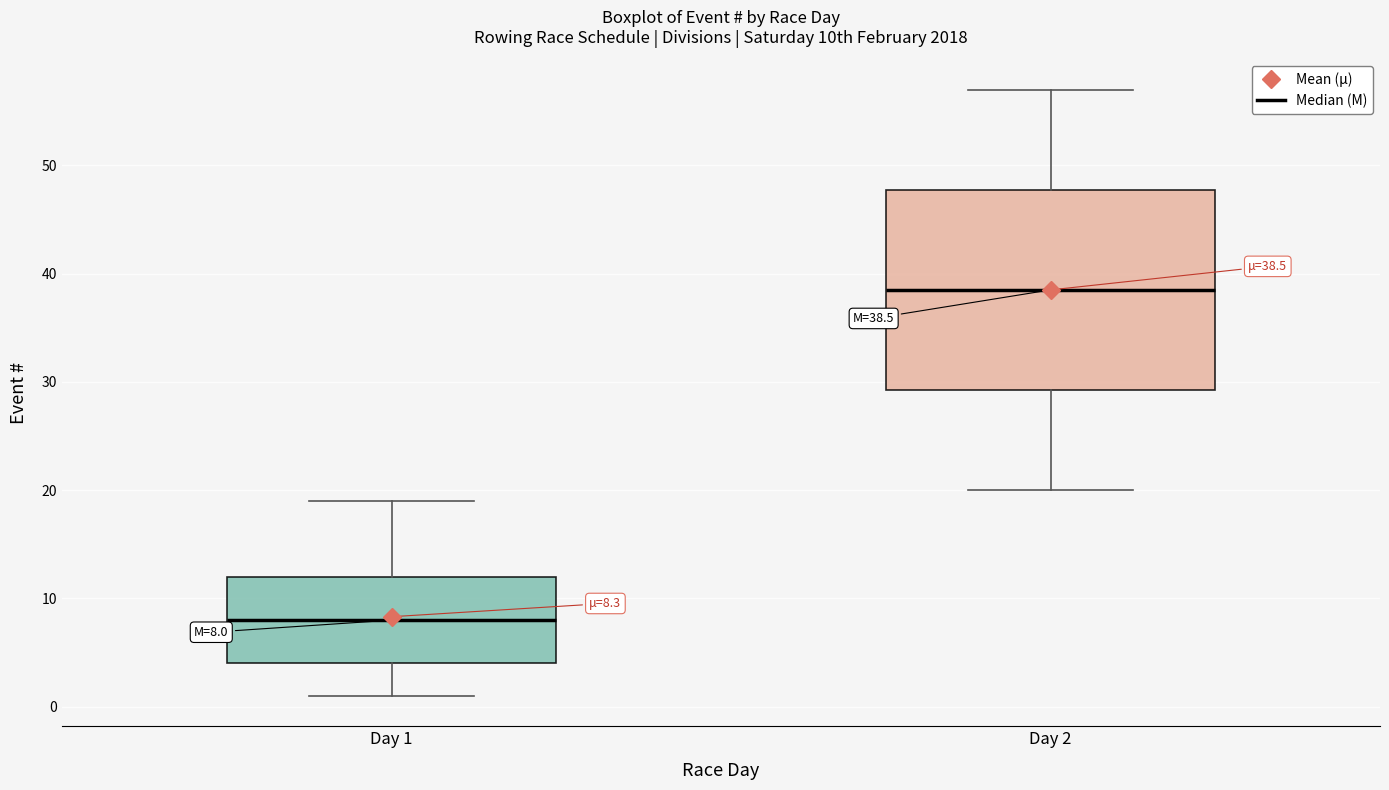

Which box is the tallest, from its lower edge to its upper edge?

Day 2